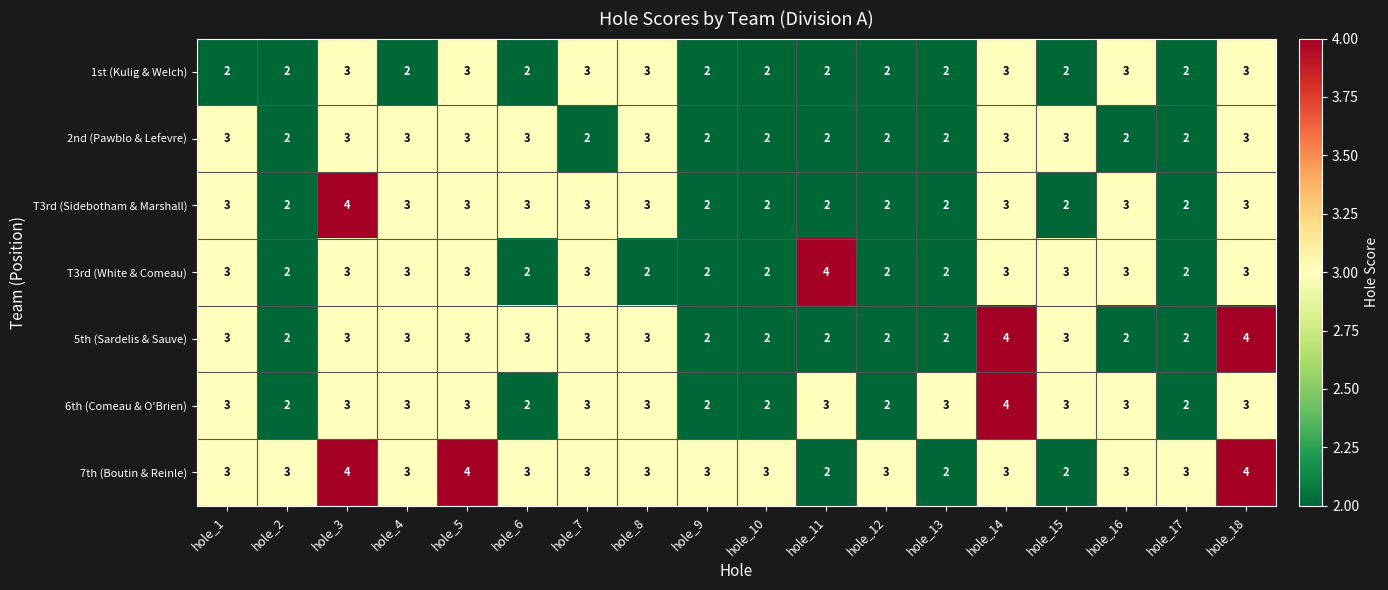

What is the highest value of the T3rd (Sidebotham & Marshall) series?

4